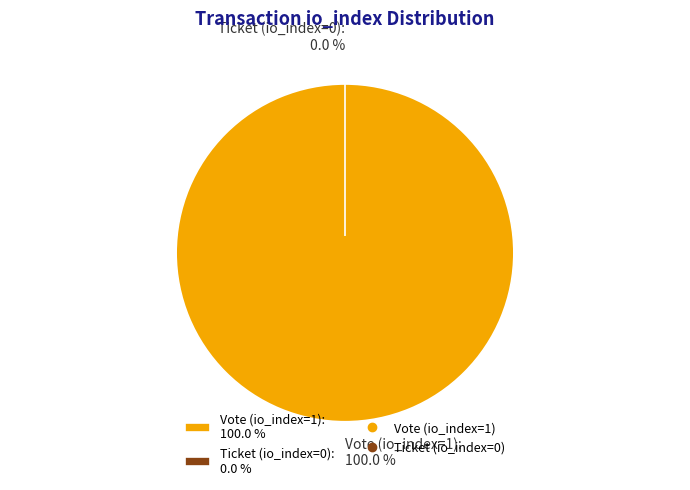

What is the smallest slice in the pie chart?

Ticket (io_index=0)